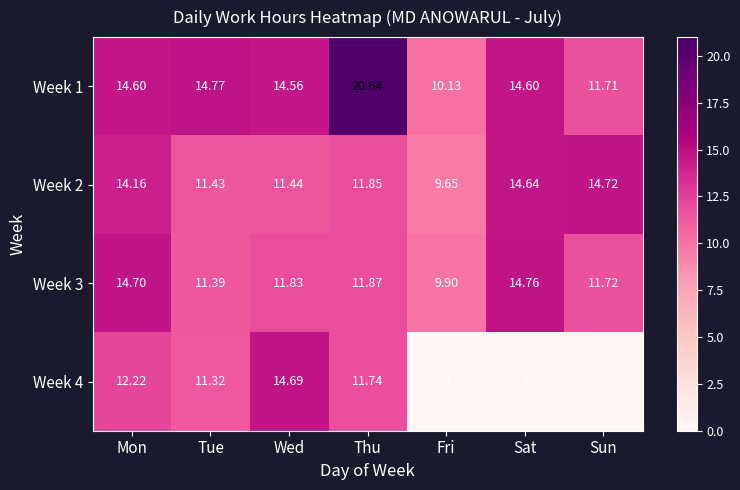

At which label does Week 4 first exceed 11?

Mon